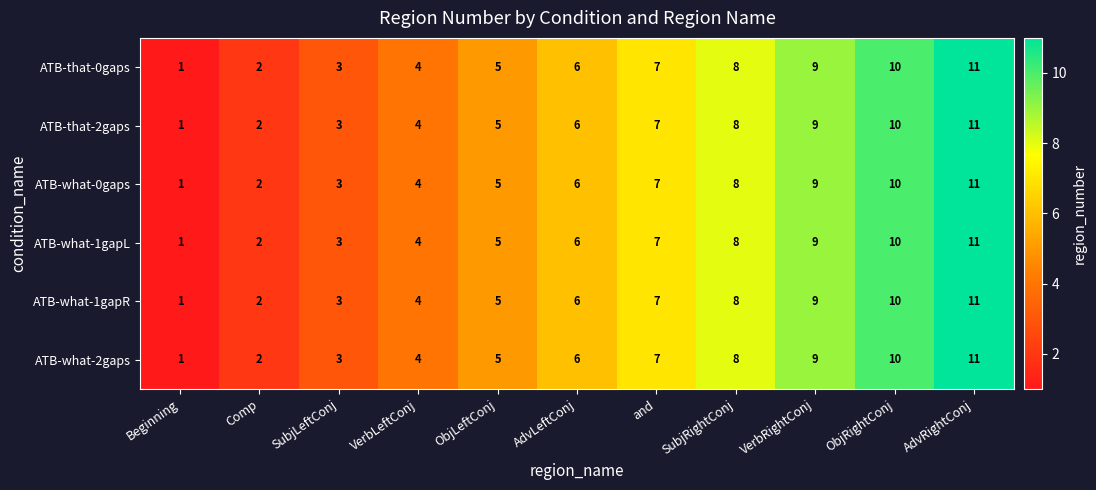

Which category has the lowest value across all series?

Beginning